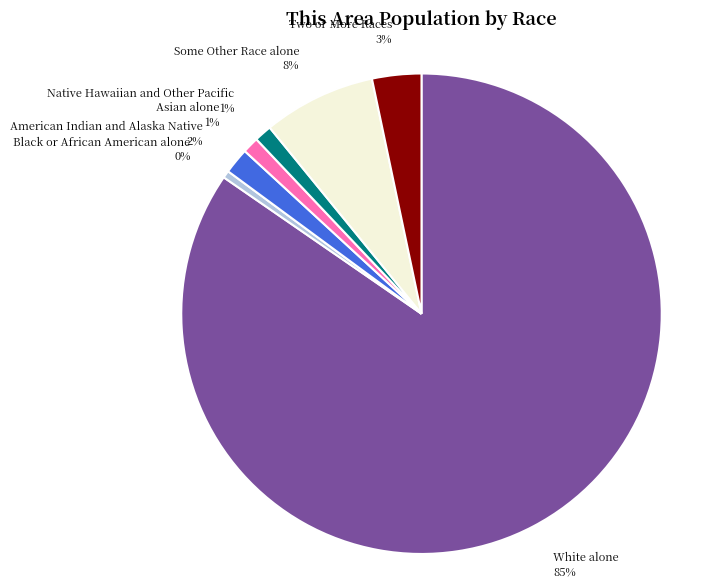

What is the largest slice in the pie chart?

White alone